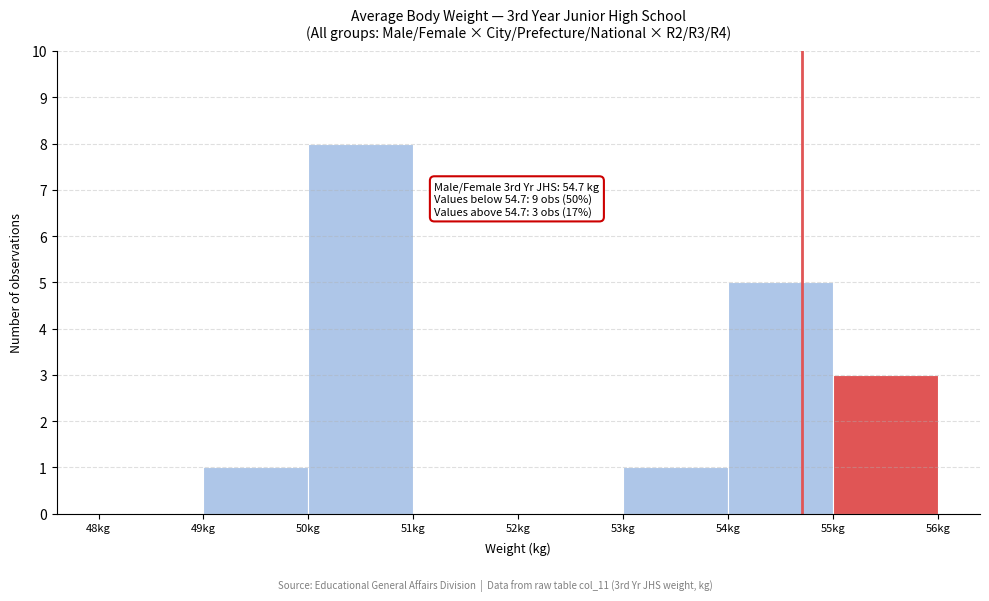

Which range on the x-axis has the tallest bar?

50 to 51